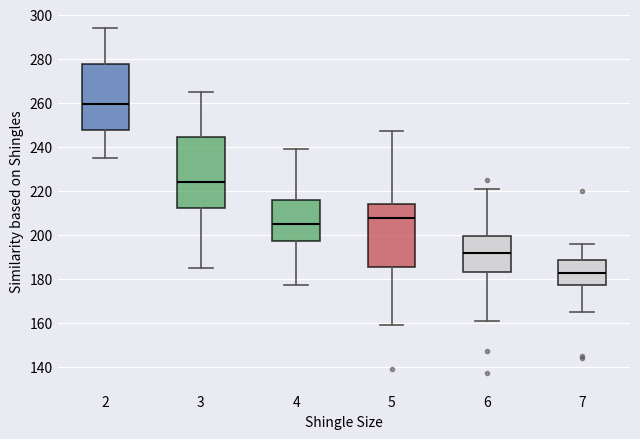

Which box is the tallest, from its lower edge to its upper edge?

3